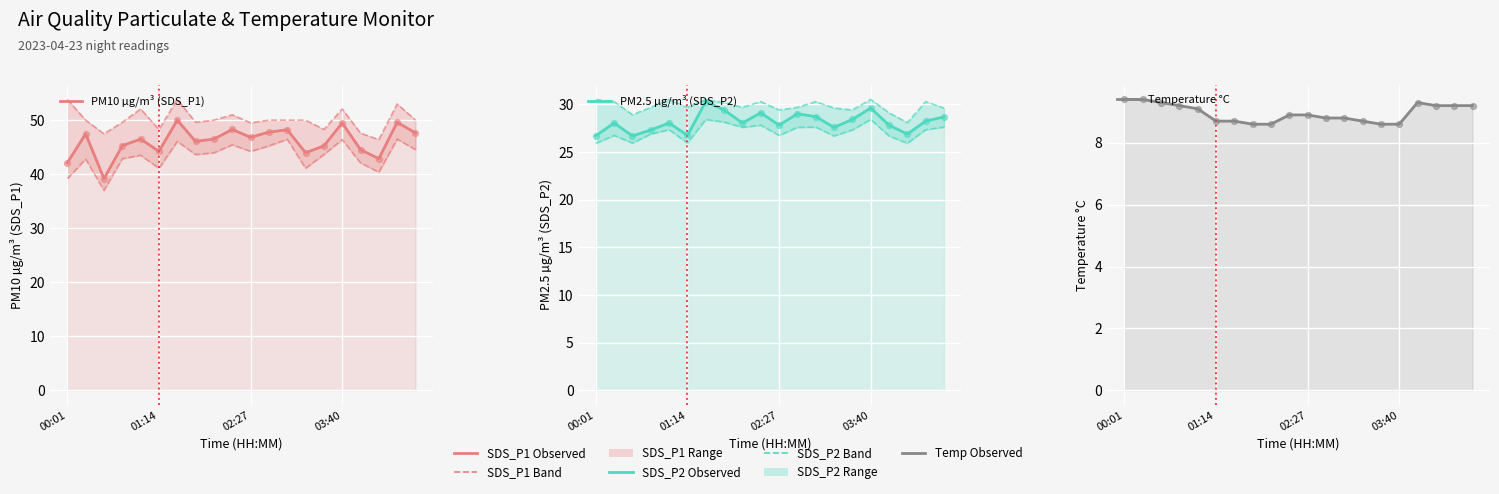

At how many categories does at least one series exceed 29?

20